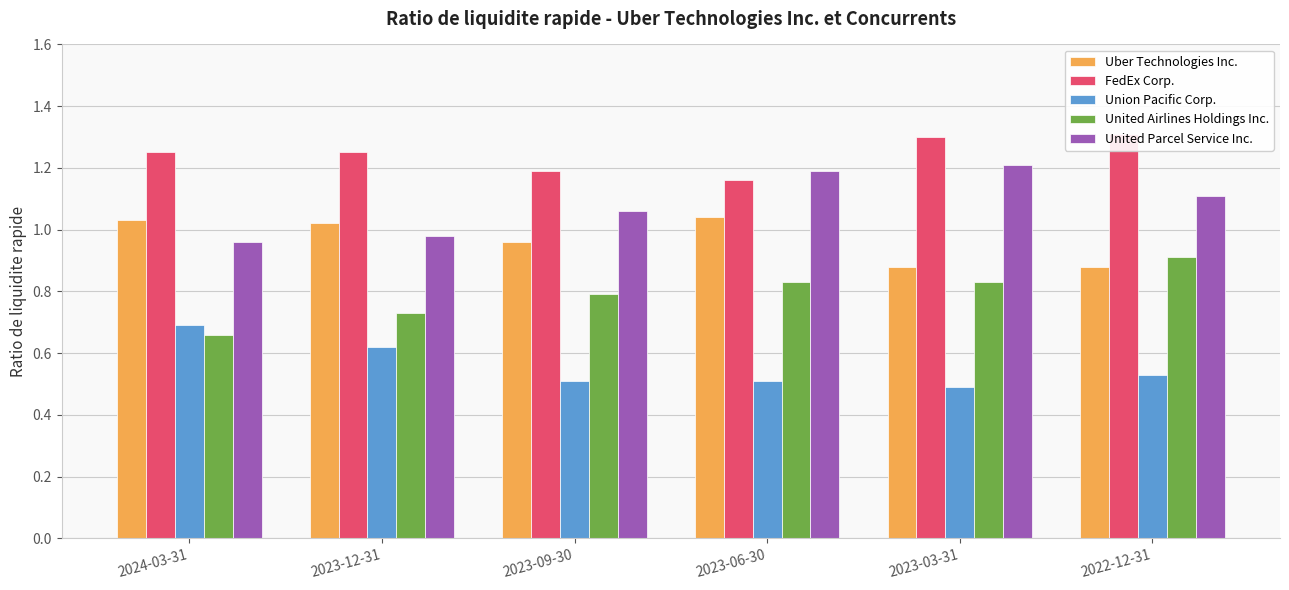

Reading right to left, what are all the values shown in this chart?

Uber Technologies Inc.: 2022-12-31=0.9	2023-03-31=0.9	2023-06-30=1.0	2023-09-30=1.0	2023-12-31=1.0	2024-03-31=1.0
FedEx Corp.: 2022-12-31=1.3	2023-03-31=1.3	2023-06-30=1.2	2023-09-30=1.2	2023-12-31=1.2	2024-03-31=1.2
Union Pacific Corp.: 2022-12-31=0.5	2023-03-31=0.5	2023-06-30=0.5	2023-09-30=0.5	2023-12-31=0.6	2024-03-31=0.7
United Airlines Holdings Inc.: 2022-12-31=0.9	2023-03-31=0.8	2023-06-30=0.8	2023-09-30=0.8	2023-12-31=0.7	2024-03-31=0.7
United Parcel Service Inc.: 2022-12-31=1.1	2023-03-31=1.2	2023-06-30=1.2	2023-09-30=1.1	2023-12-31=1.0	2024-03-31=1.0